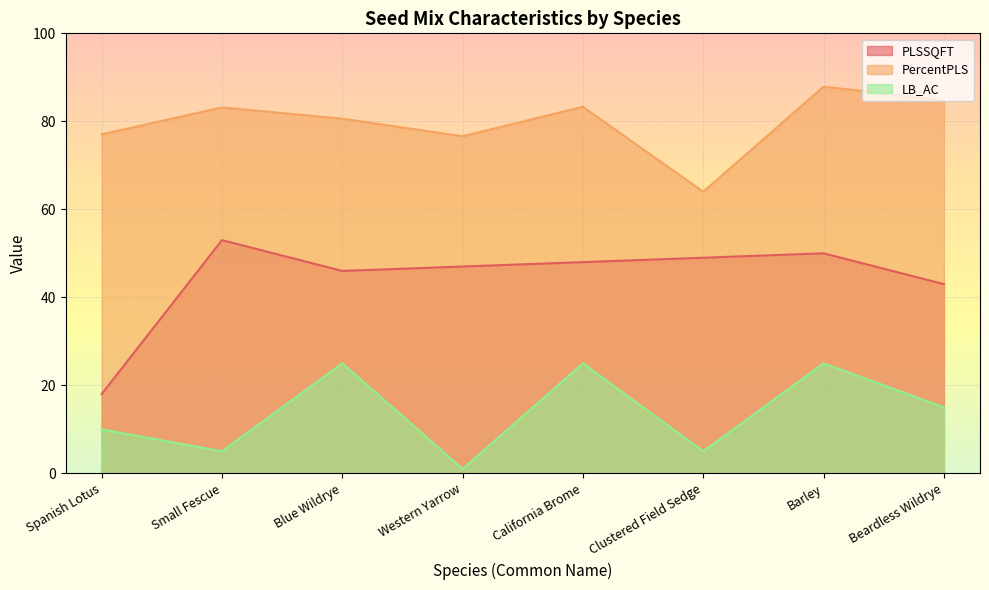

Does the chart display data point markers on the line(s)?

No